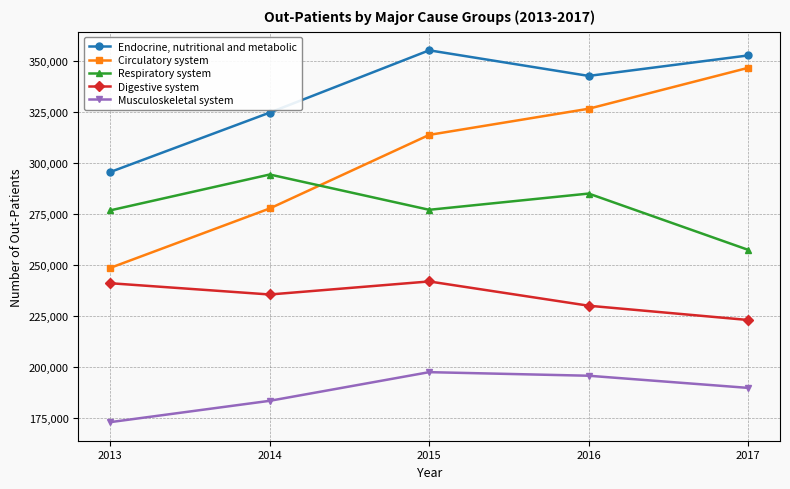

How many categories are shown in the chart?

5